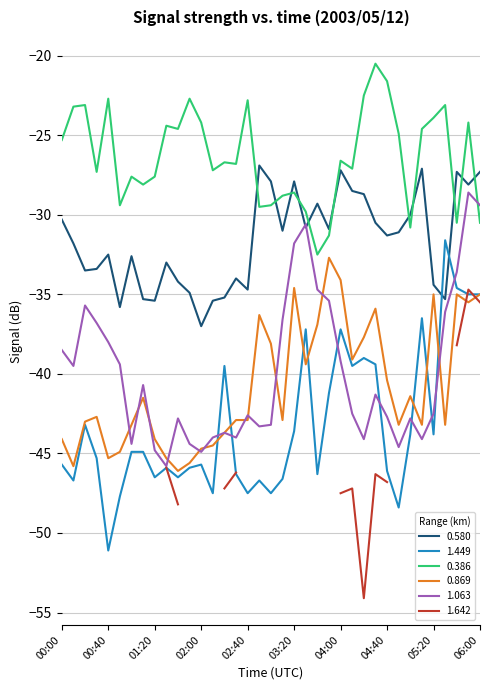

Which series has the largest range (max minus min)?

1.449